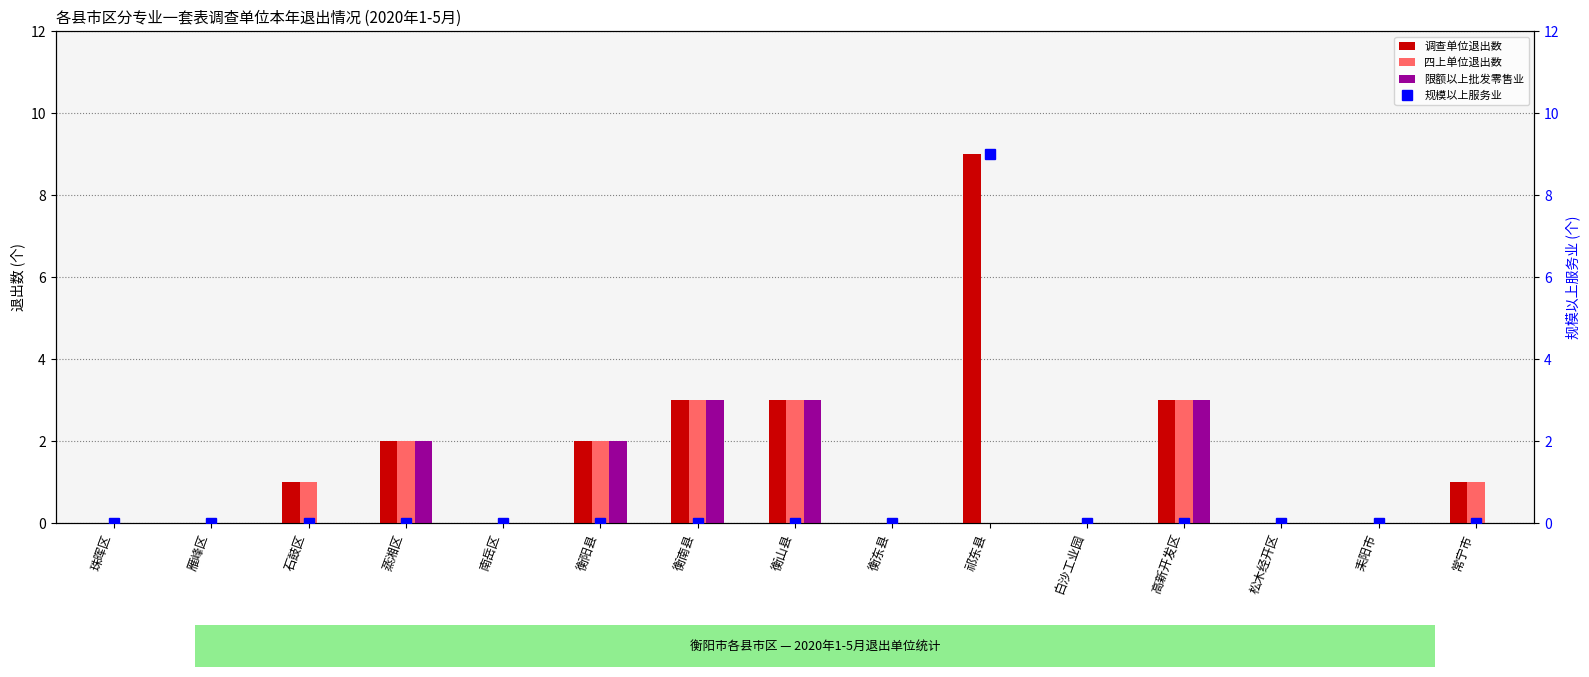

What is the difference between the second highest and minimum values in the 调查单位退出数 series?

3